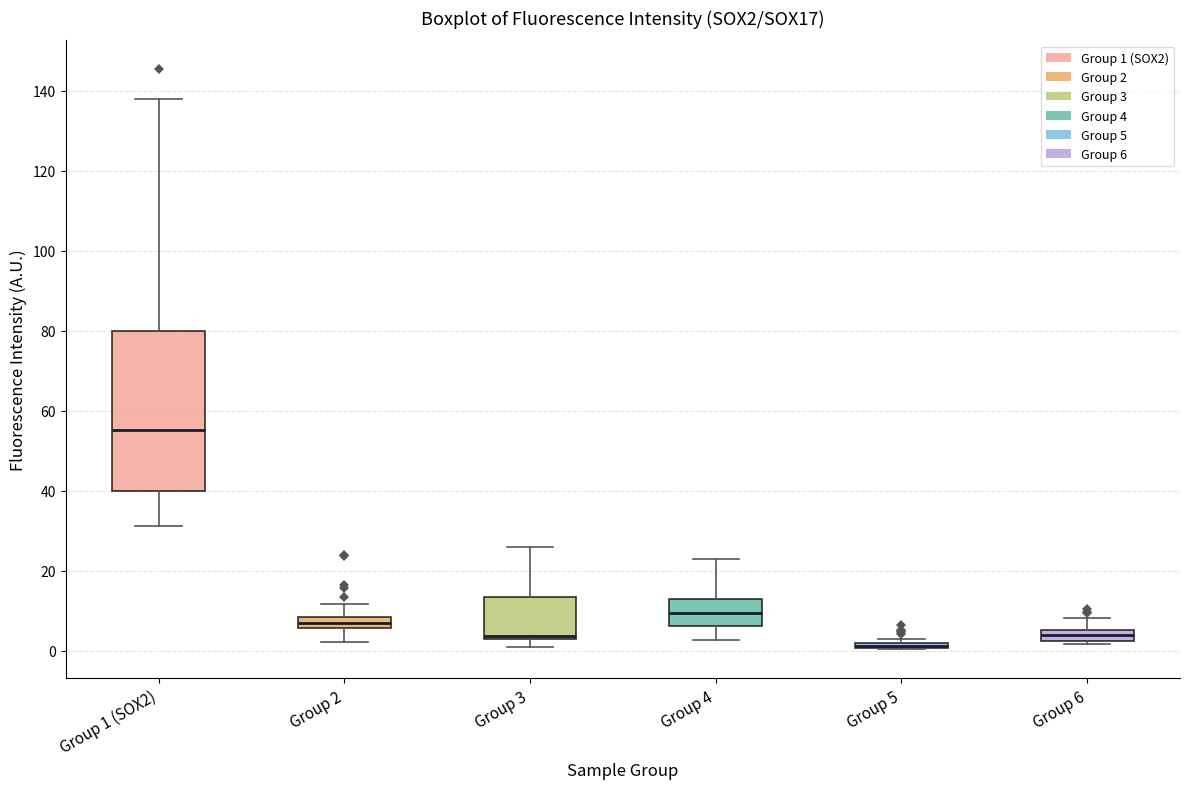

Where does the median line of the box for Group 3 sit on the y-axis? The values are not printed on the chart, so give them approximately, as read against the axis.

4